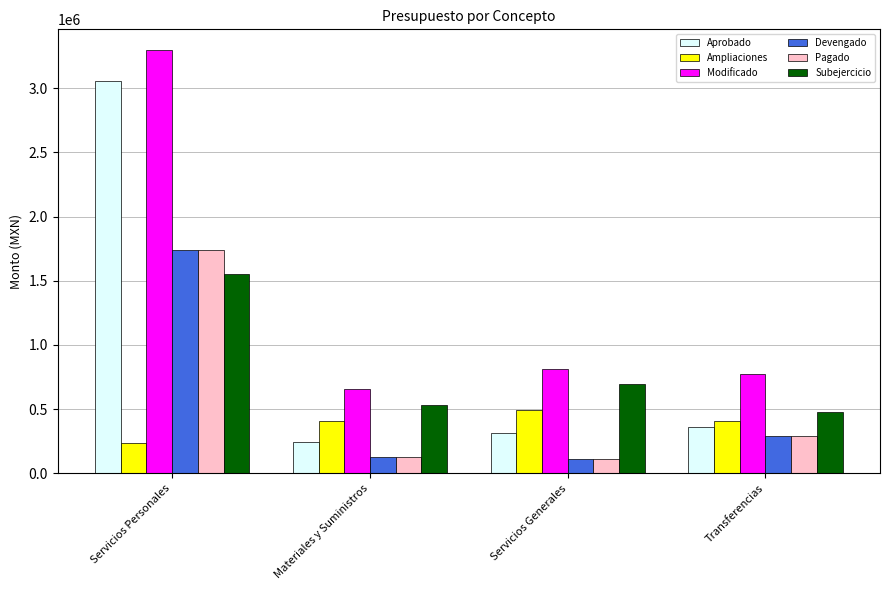

At which category is the sum across all series the highest?

Servicios Personales